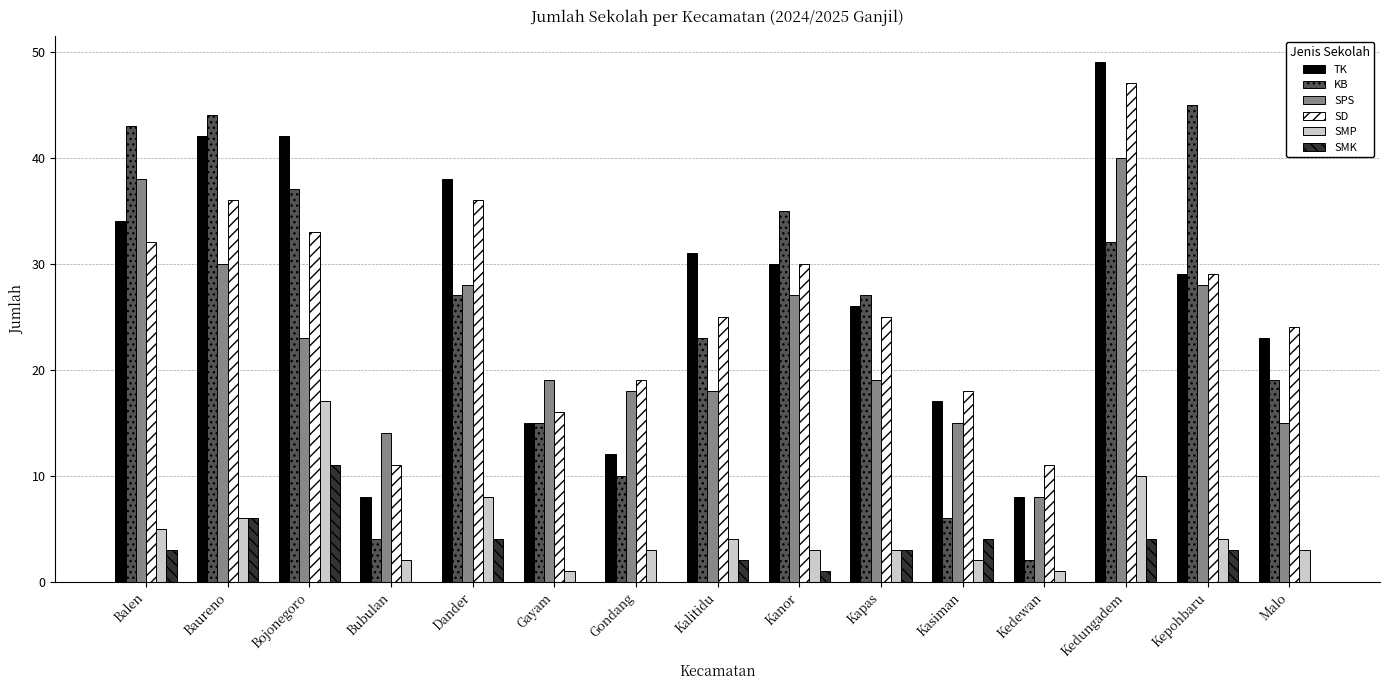

Is the value of SPS at Kalitidu greater than the value of KB at Bubulan?

Yes